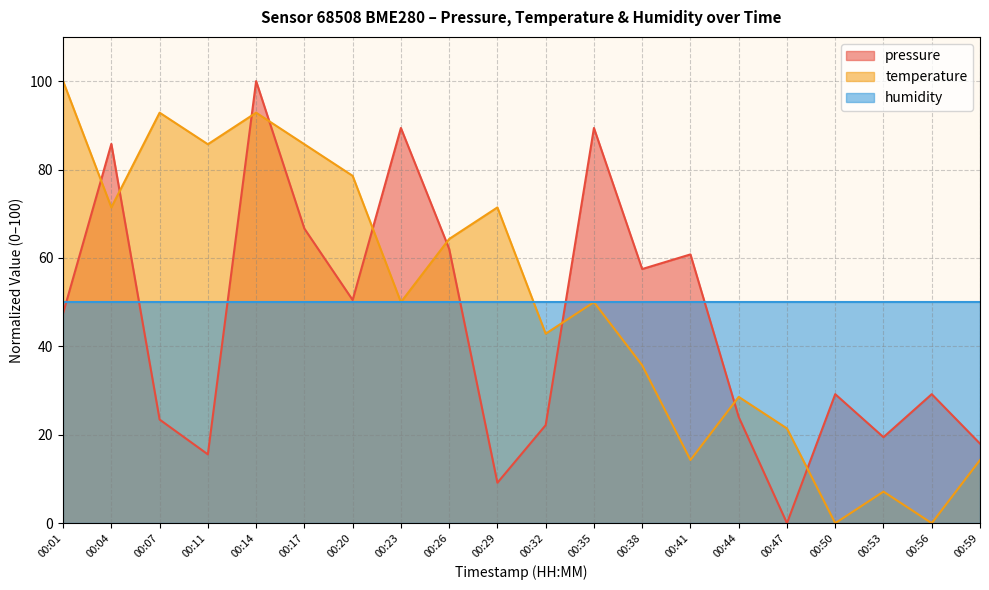

How many intersections are there between pressure and temperature?

9